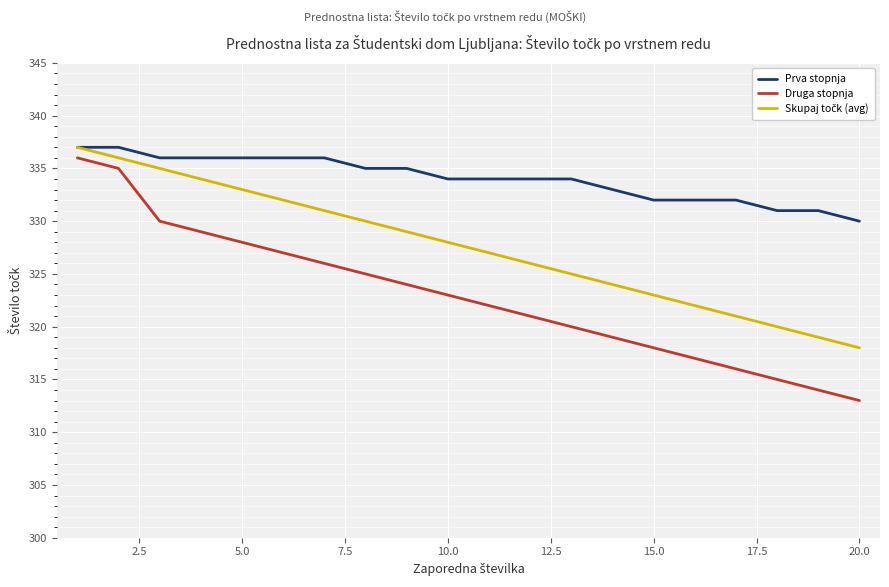

What is the lowest value of the Prva stopnja series?

330